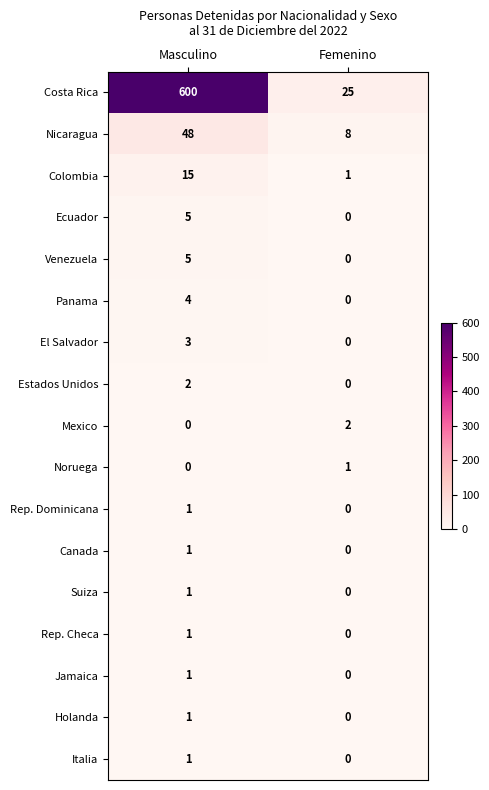

Which series has the largest total across all categories?

Costa Rica